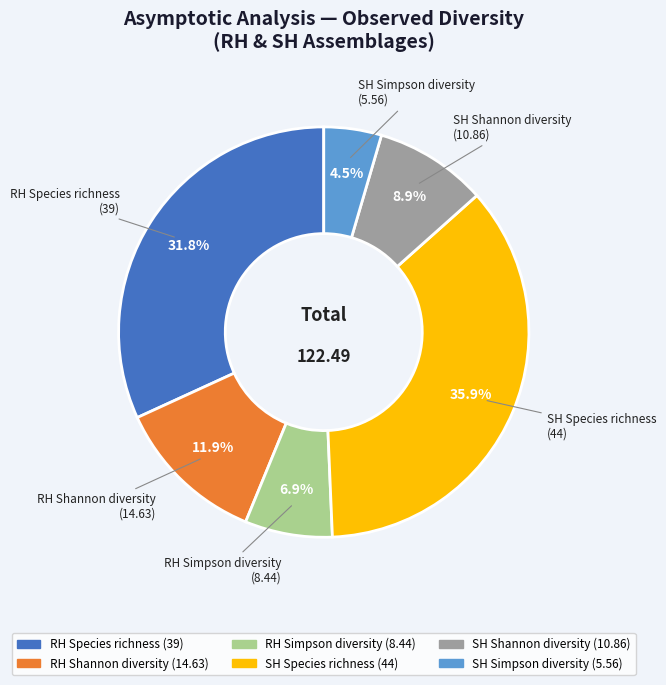

What is the largest slice in the pie chart?

SH Species richness